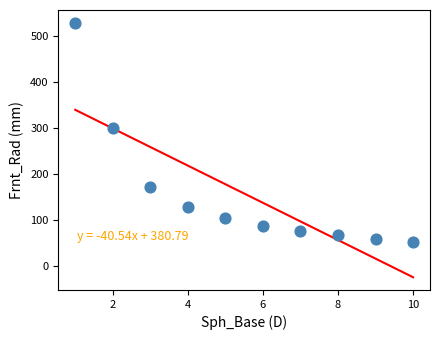

What is the range of Y values (max minus min)?

477.1